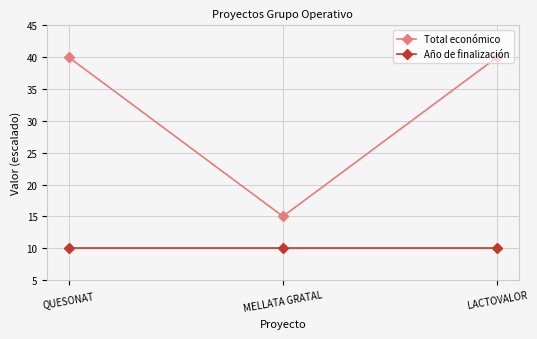

What value does the Año de finalización series have at MELLATA GRATAL?

10.0